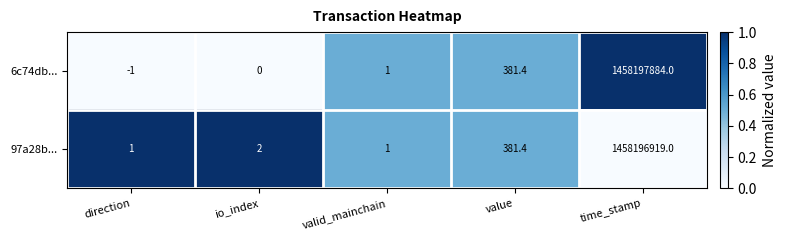

Which series has the widest spread of values?

6c74db...